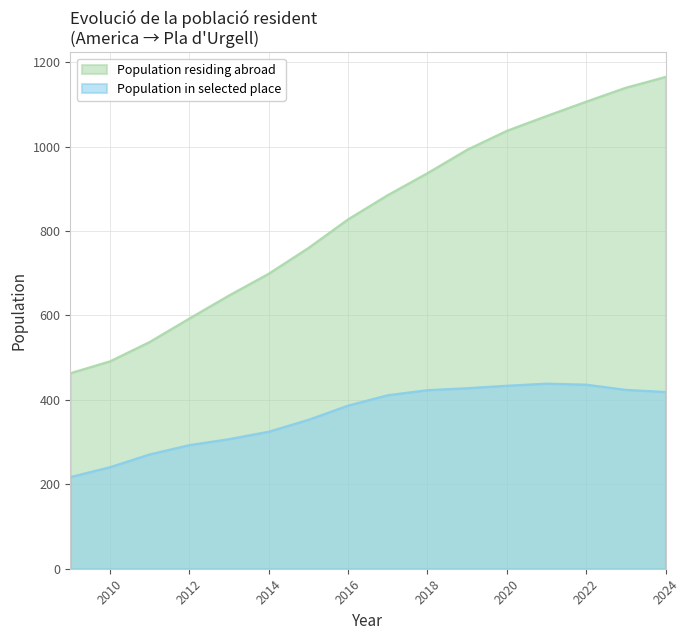

Reading left to right, extract all data points from this chart.

Population residing abroad: 463.4	491.4	537.3	592.9	647.5	699.0	760.0	827.8	885.2	937.2	992.7	1037.5	1072.5	1106.6	1139.6	1165.2
Population in selected place: 217.3	240.8	271.0	293.0	307.1	324.8	352.9	386.6	411.2	423.2	427.8	433.7	438.6	436.2	423.9	418.8